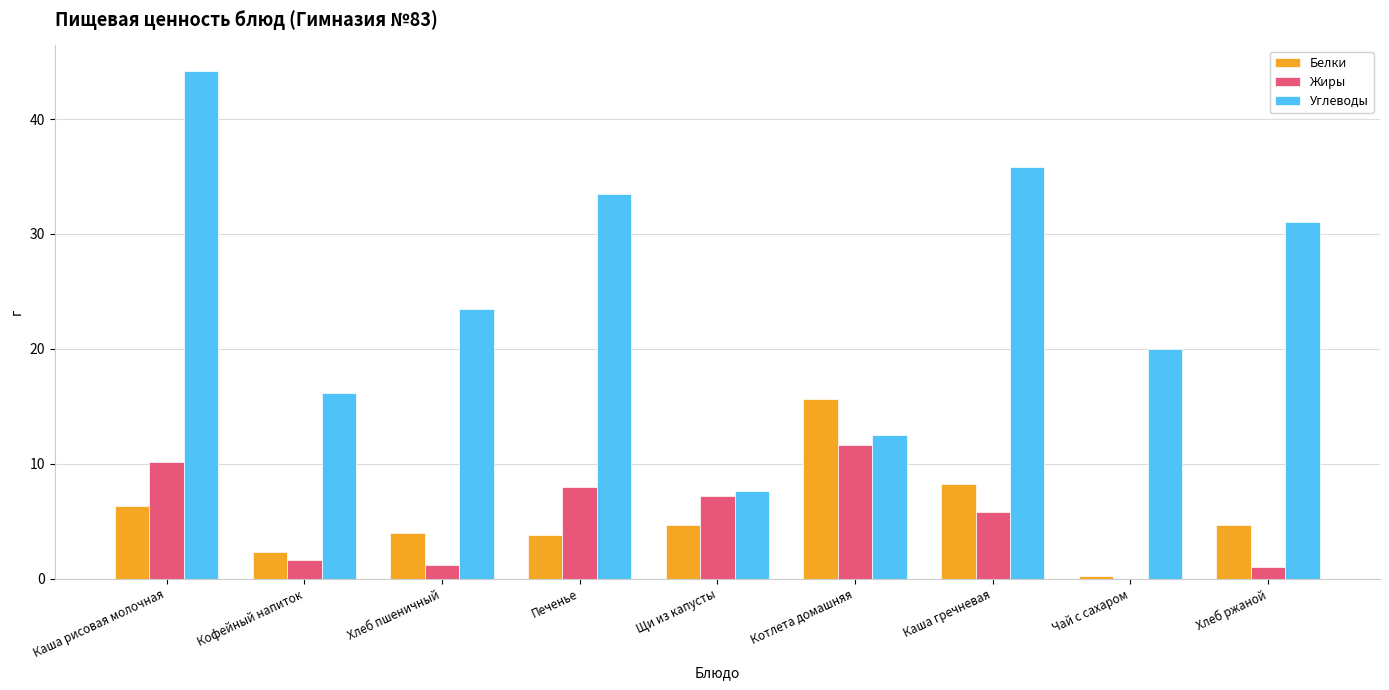

How many categories are shown in the chart?

9